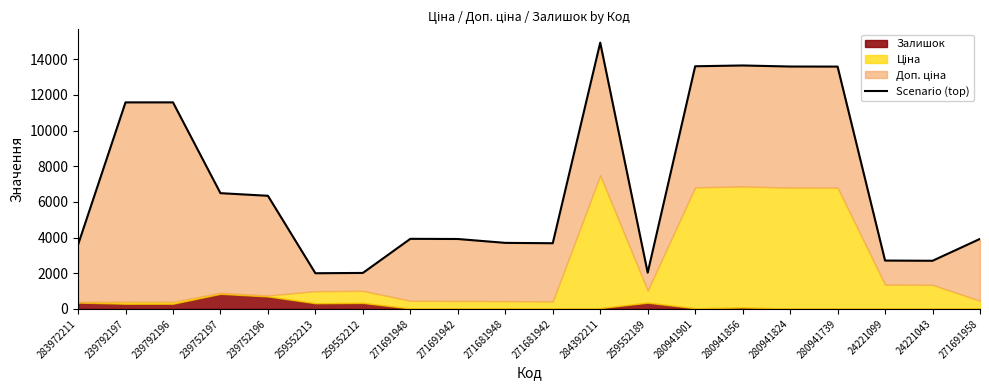

What position from the right is 259552213?

15